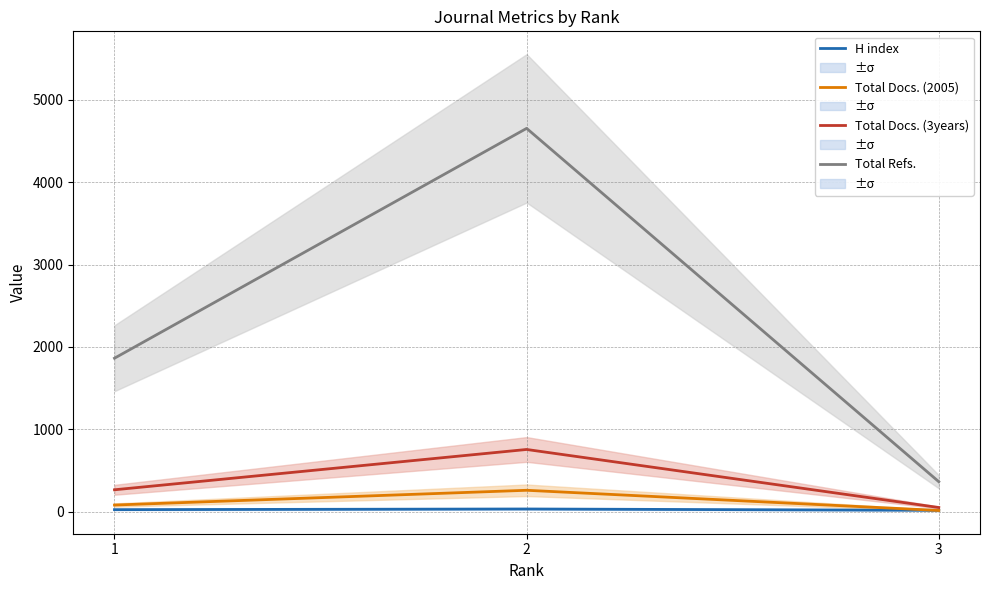

Rank the categories by Total Docs. (3years) value from lowest to highest.

3, 1, 2